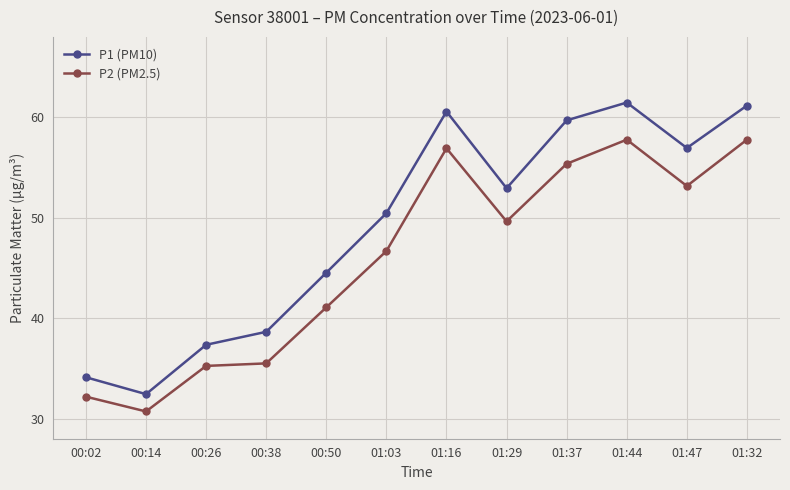

True or false: P1 (PM10) and P2 (PM2.5) intersect in this chart.

False